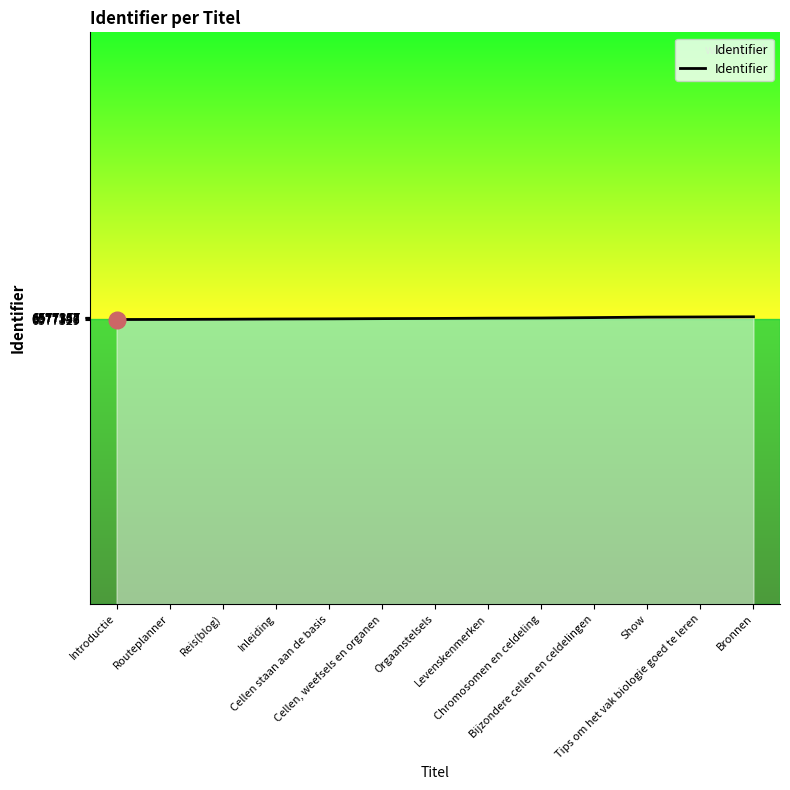

What is the minimum value shown in the chart?

6577329